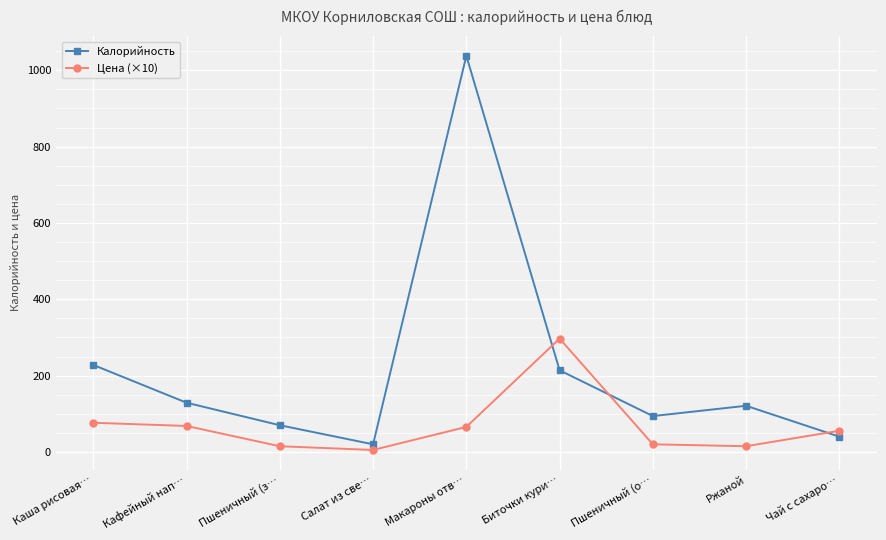

List the series in order of their overall mean, lowest first.

Цена (×10), Калорийность